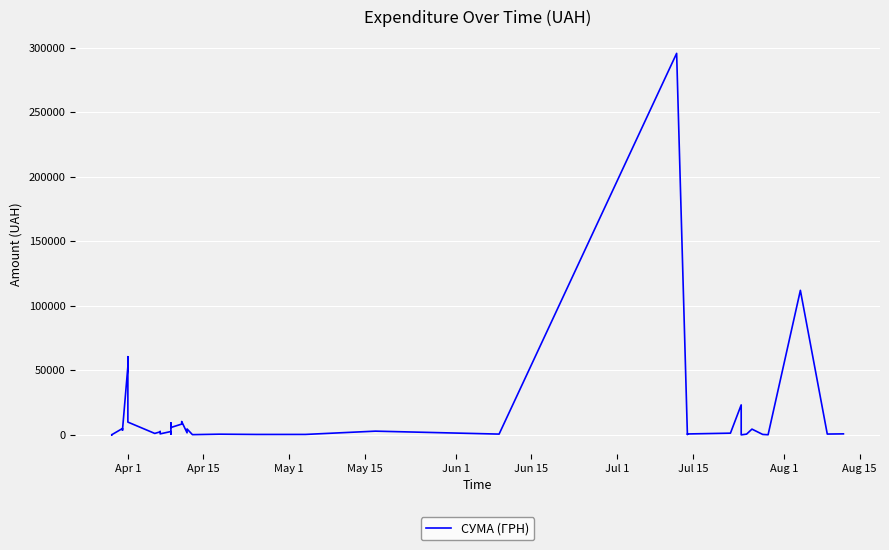

What is the average value?

15774.4